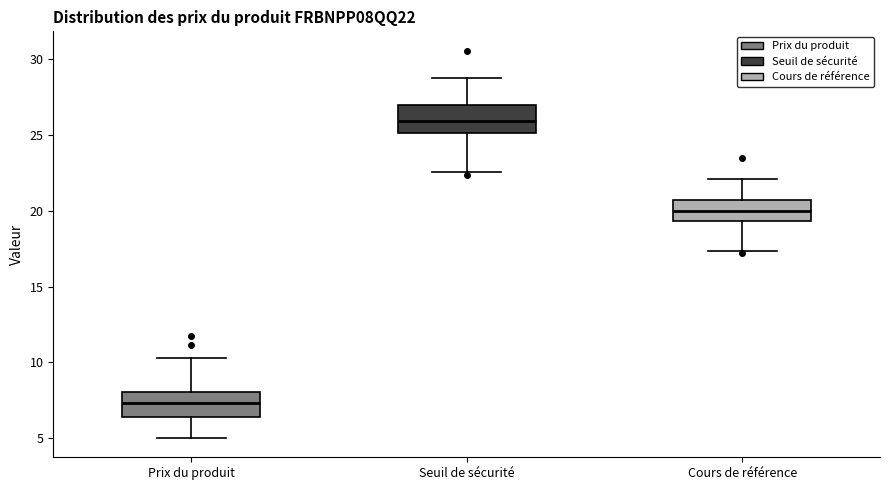

Which box has the highest median line?

Seuil de sécurité